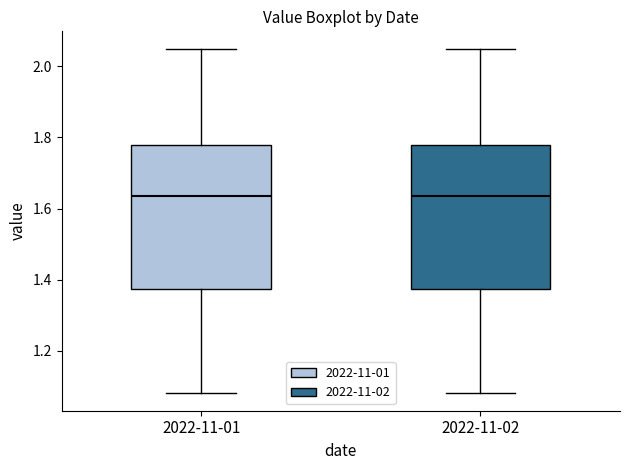

Where does the upper whisker of the box for 2022-11-01 end on the y-axis? The values are not printed on the chart, so give them approximately, as read against the axis.

2.06